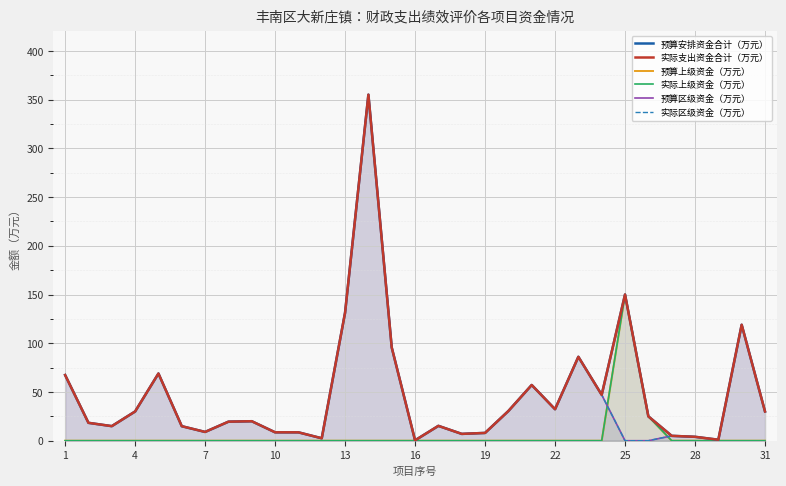

True or false: 预算上级资金（万元） has a value of 0.0 at 1.

True